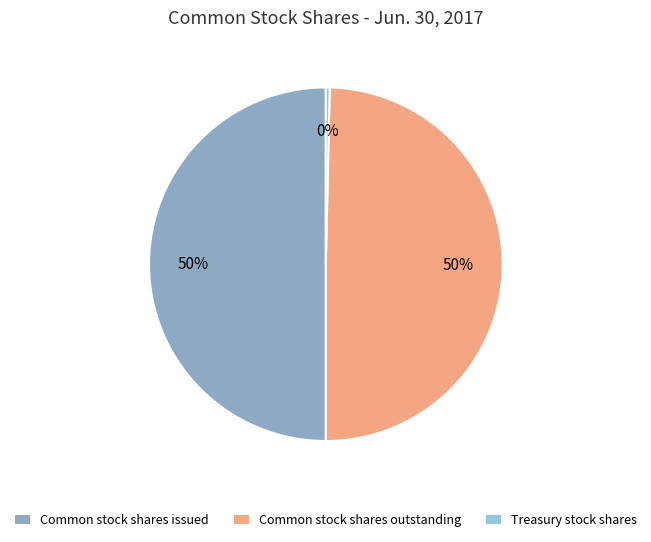

How many segments does this pie chart have?

3